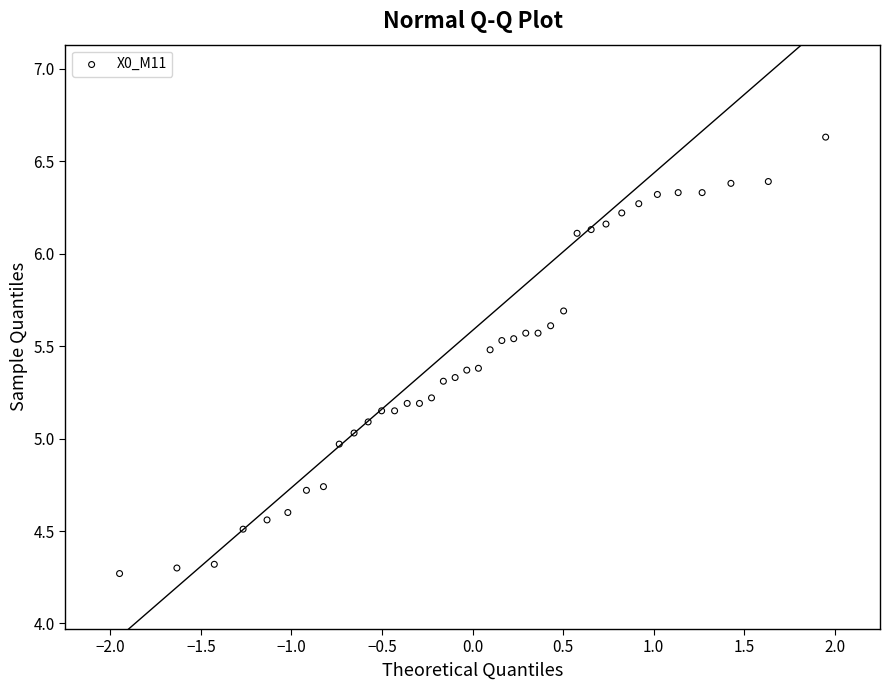

What is the range of Y values (max minus min)?

2.4